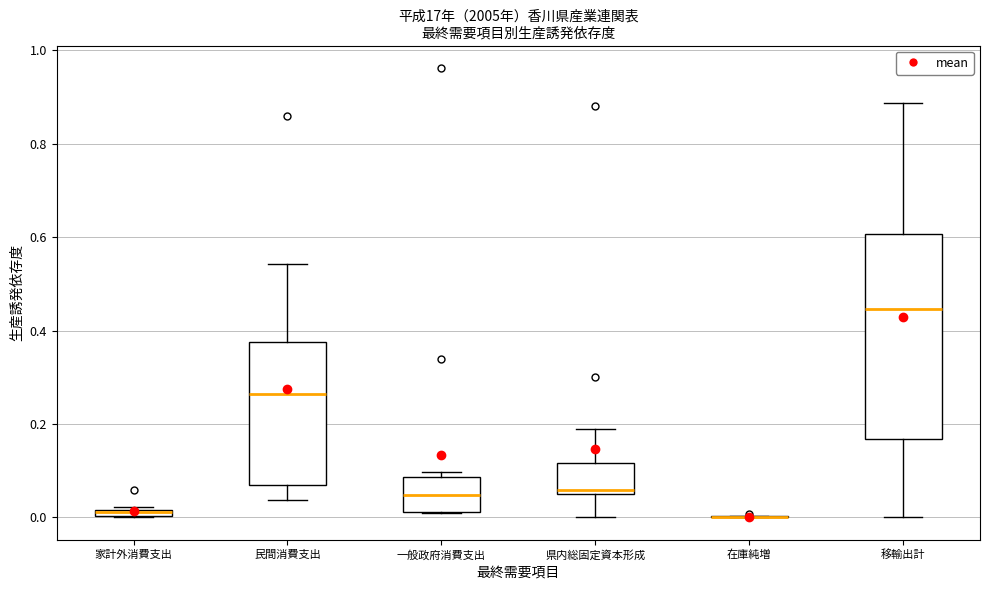

Which box is the tallest, from its lower edge to its upper edge?

移輸出計